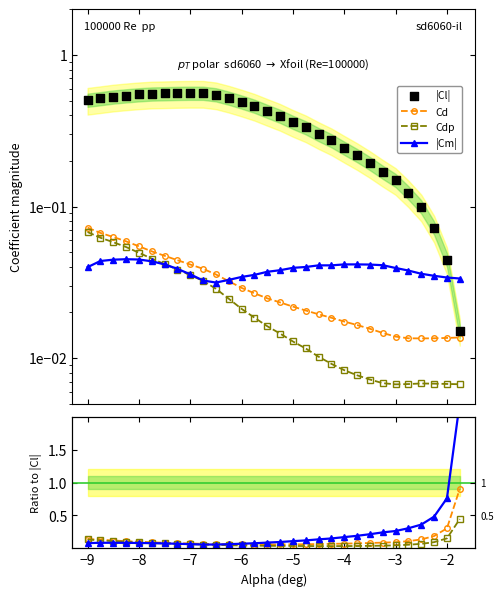

At how many categories does at least one series exceed 0?

30